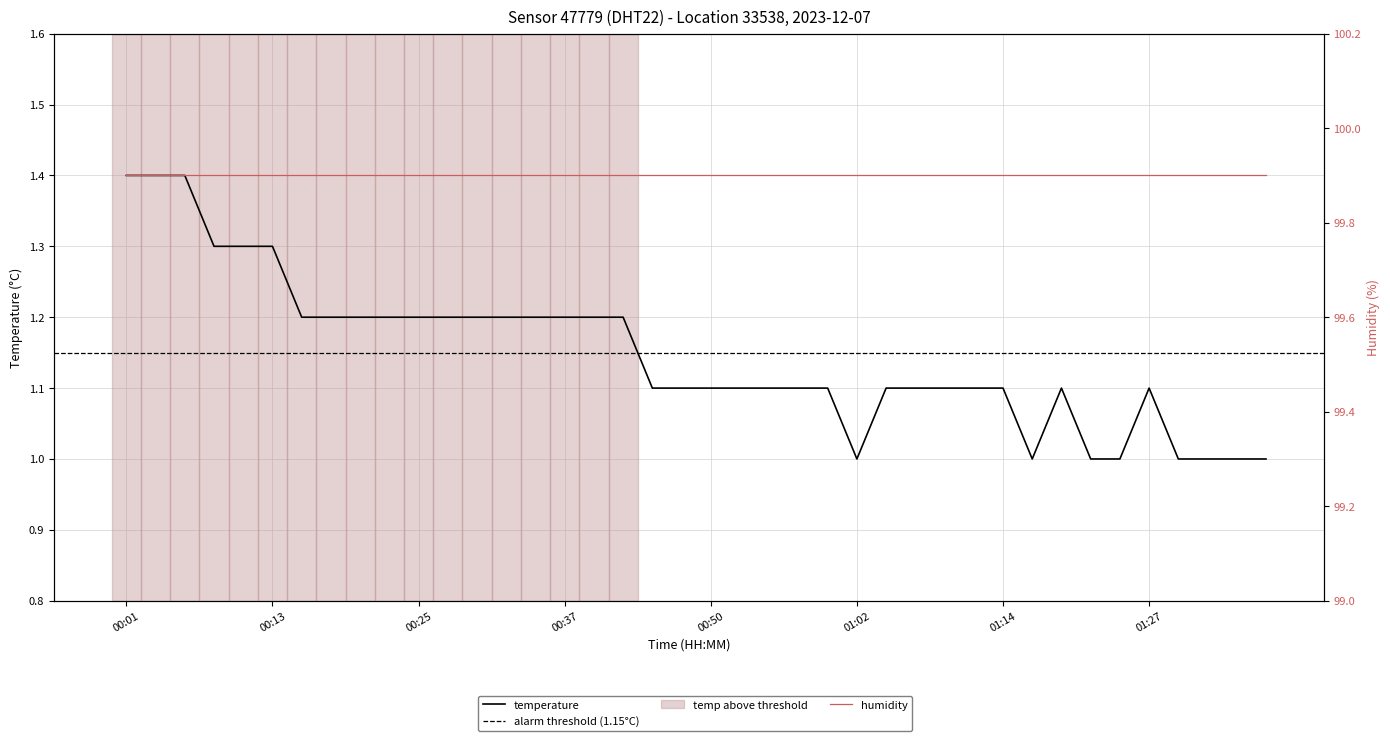

Between 00:18 and 00:57, which is larger?

00:18